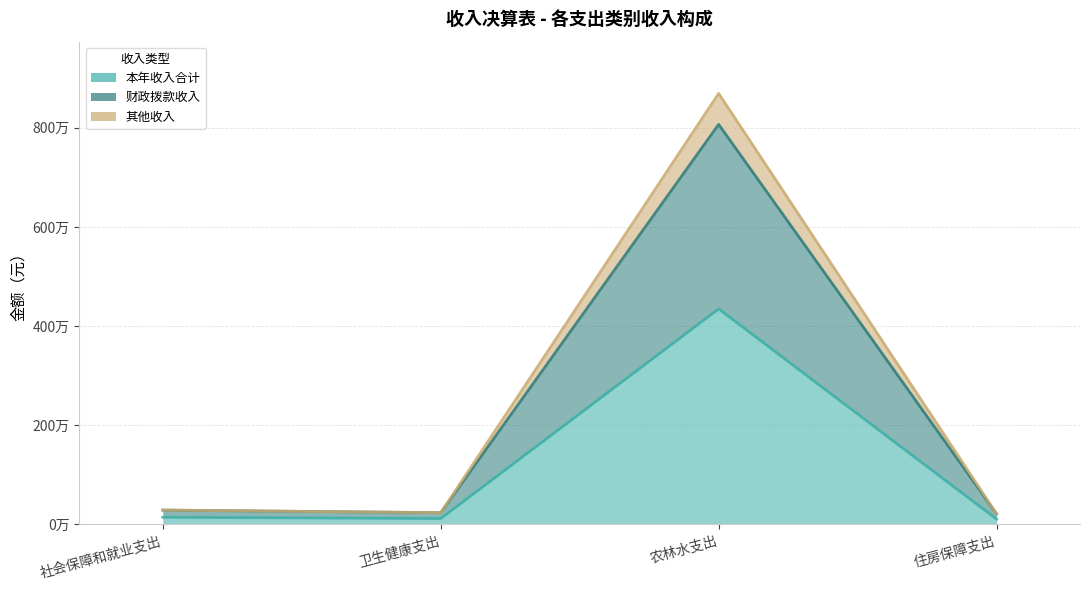

Between 农林水支出 and 社会保障和就业支出, which is larger?

农林水支出